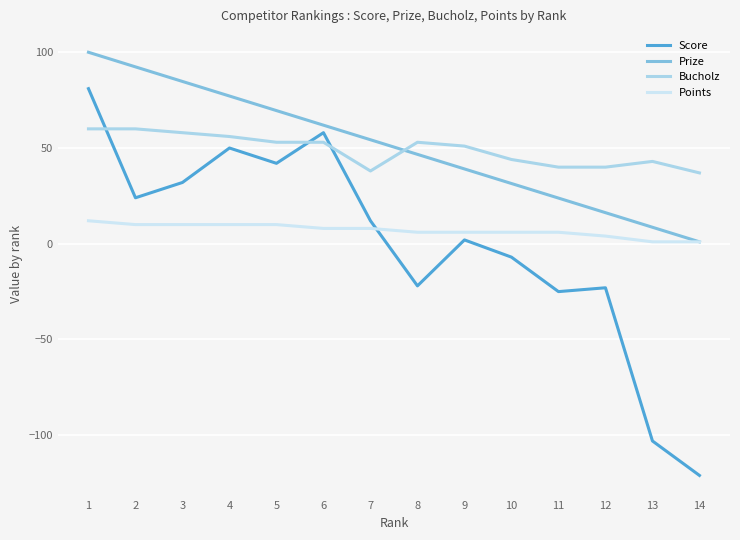

True or false: Points and Bucholz cross at least once.

False